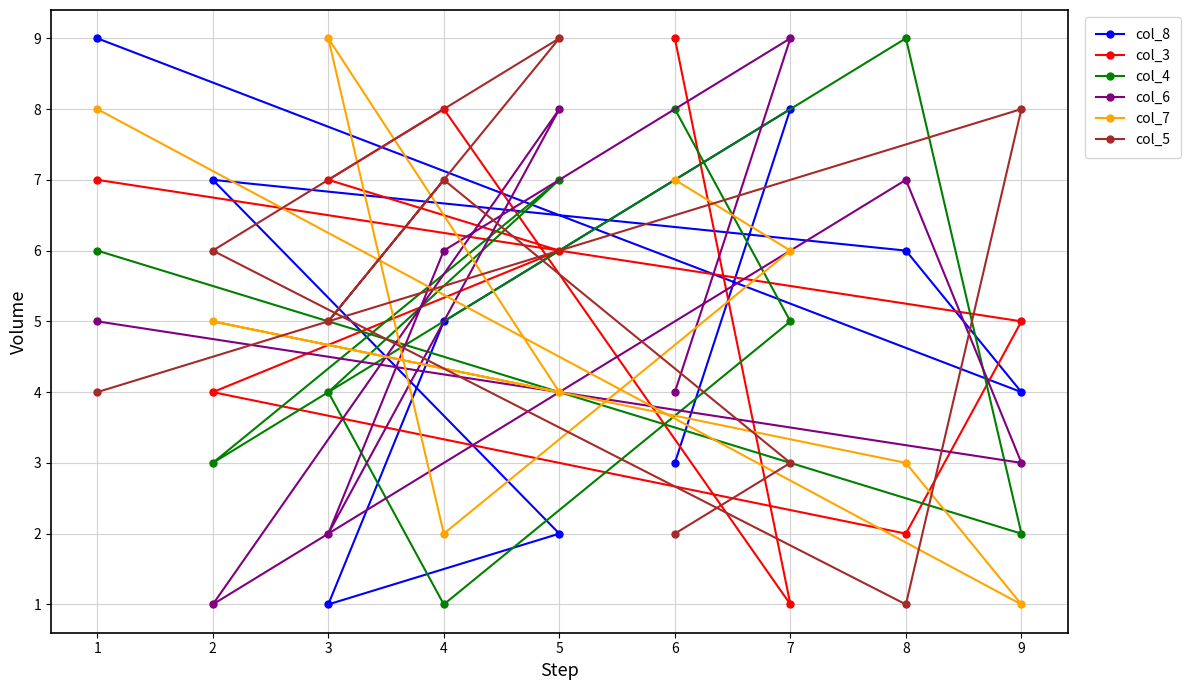

Reading left to right, list all the values displayed in this chart.

col_8: 1=9	2=7	3=1	4=5	5=2	6=3	7=8	8=6	9=4
col_3: 1=7	2=4	3=7	4=8	5=6	6=9	7=1	8=2	9=5
col_4: 1=6	2=3	3=4	4=1	5=7	6=8	7=5	8=9	9=2
col_6: 1=5	2=1	3=2	4=6	5=8	6=4	7=9	8=7	9=3
col_7: 1=8	2=5	3=9	4=2	5=4	6=7	7=6	8=3	9=1
col_5: 1=4	2=6	3=5	4=7	5=9	6=2	7=3	8=1	9=8